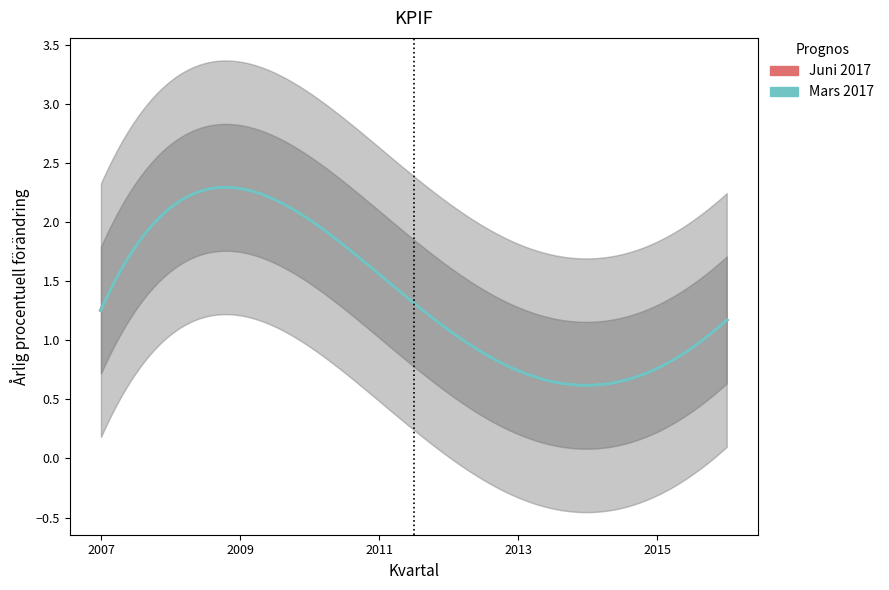

The Juni 2017 series shows 1.1 at 2013-04-01. True or false?

False